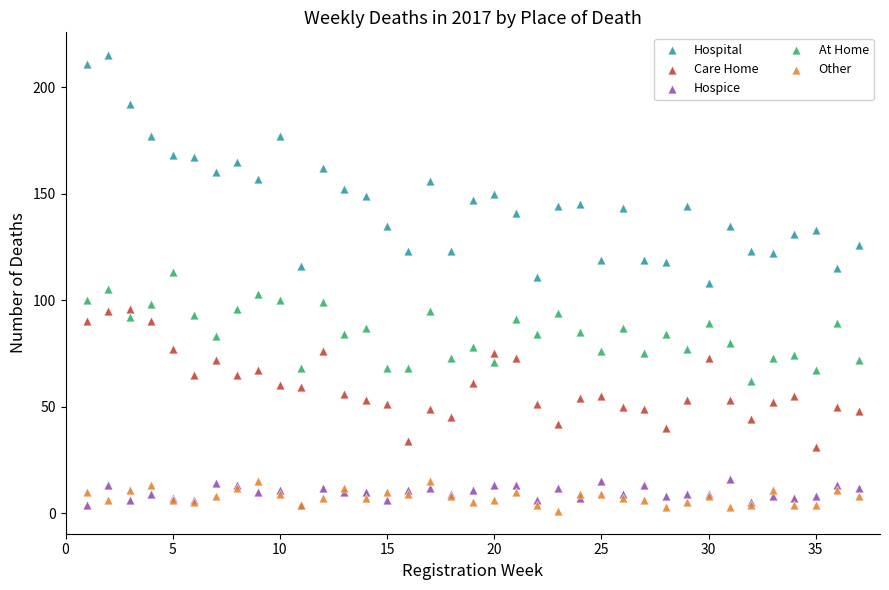

Which series has the widest spread of Y values?

Hospital